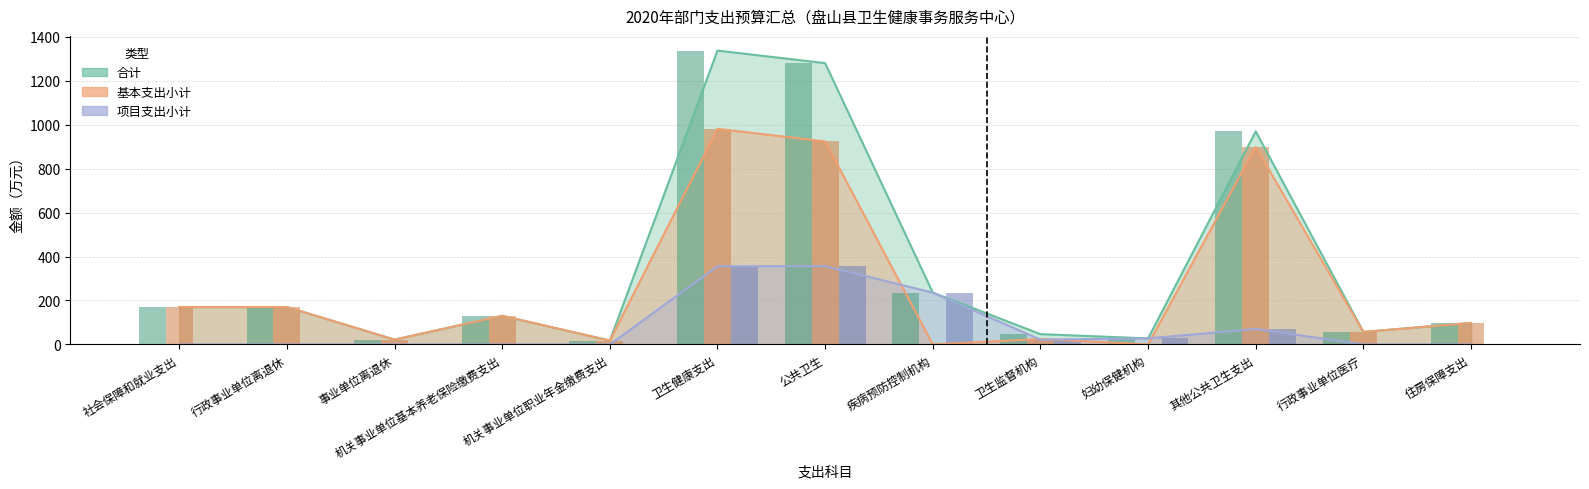

Which series changed the most between 机关事业单位基本养老保险缴费支出 and 行政事业单位医疗?

合计